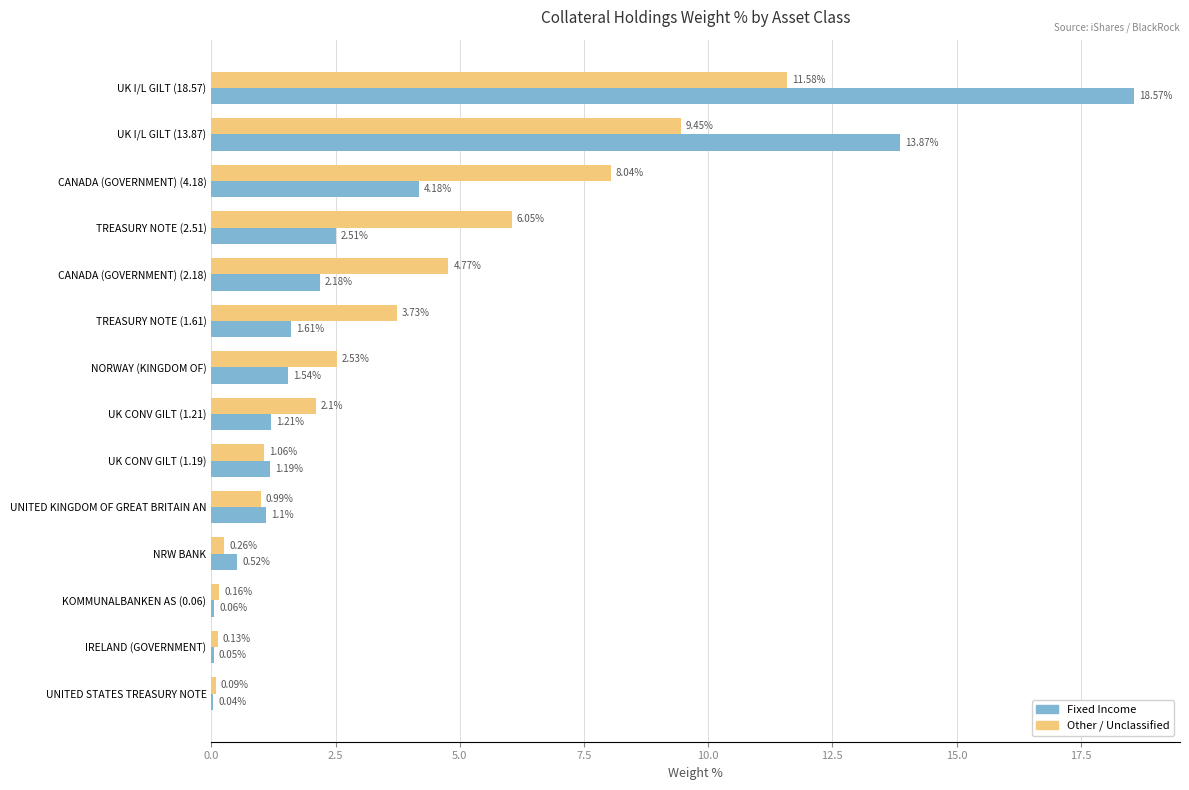

Which series has the largest range (max minus min)?

Fixed Income